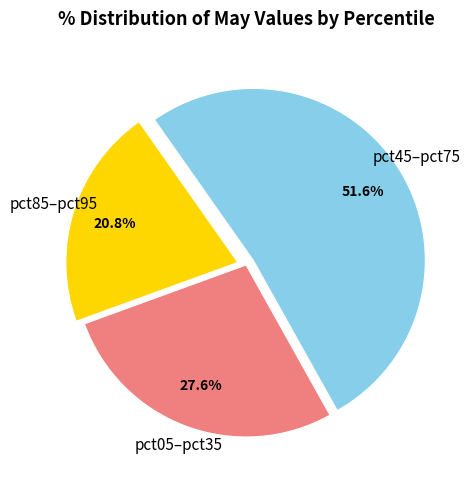

How many segments does this pie chart have?

3